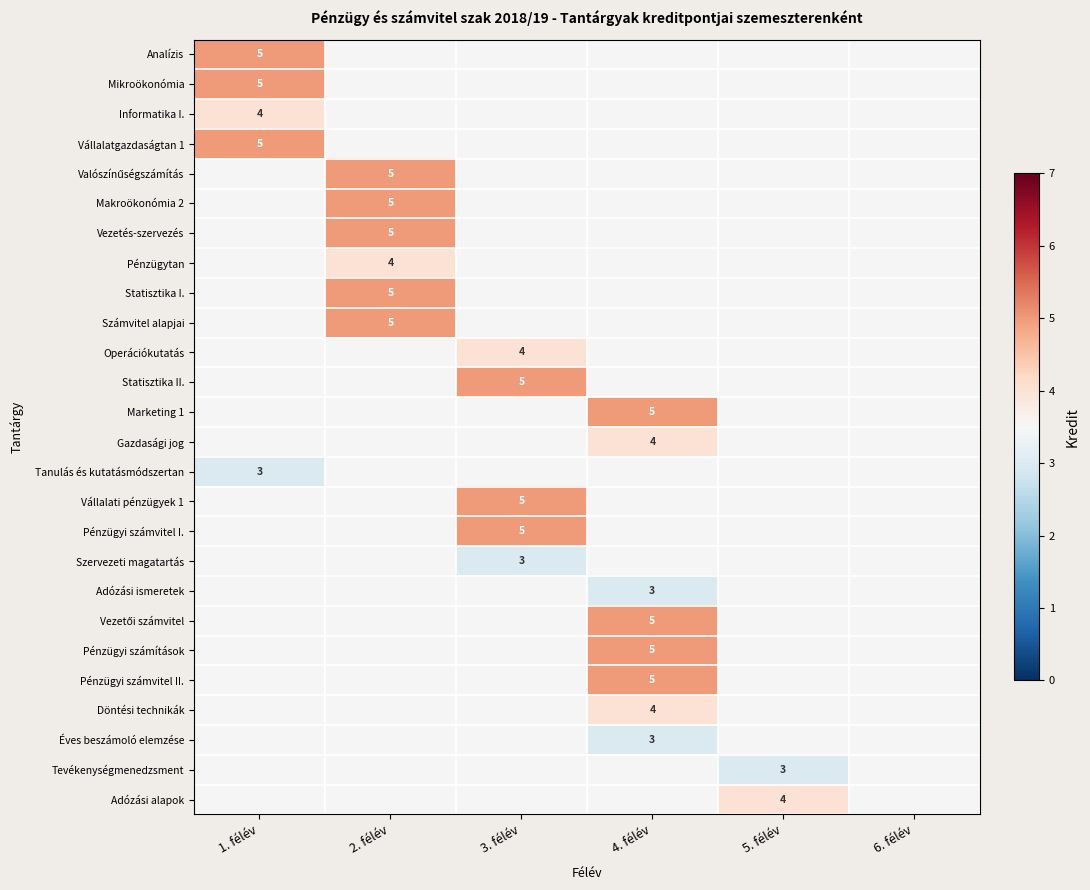

The Vállalatgazdaságtan 1 series shows 3 at 1. félév. True or false?

False